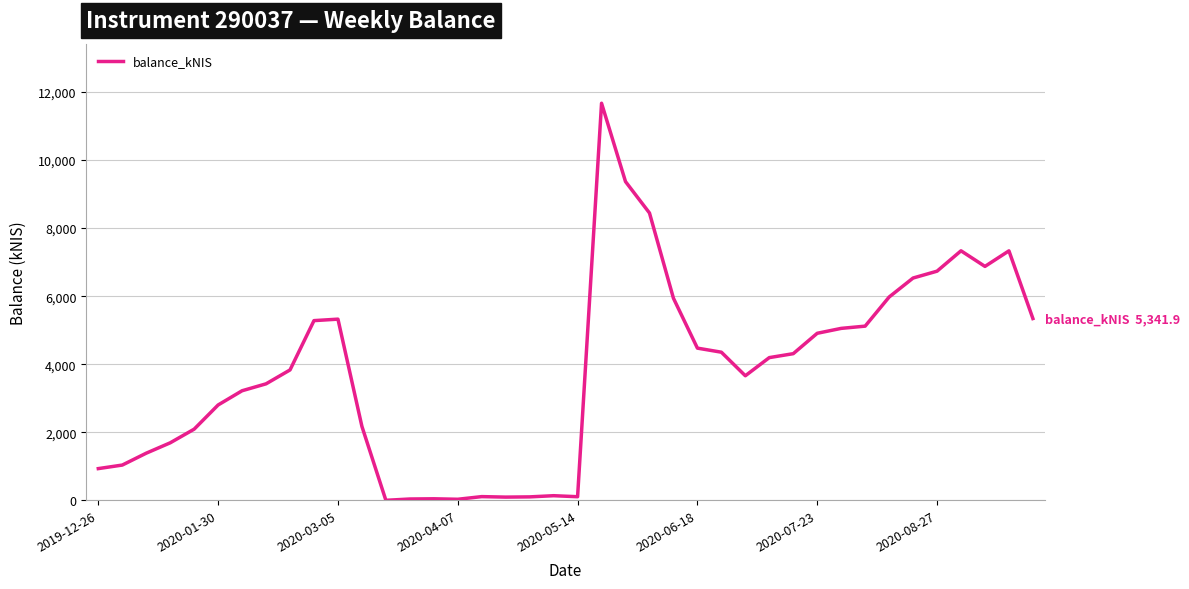

Is this an area chart (filled region under the line)?

No